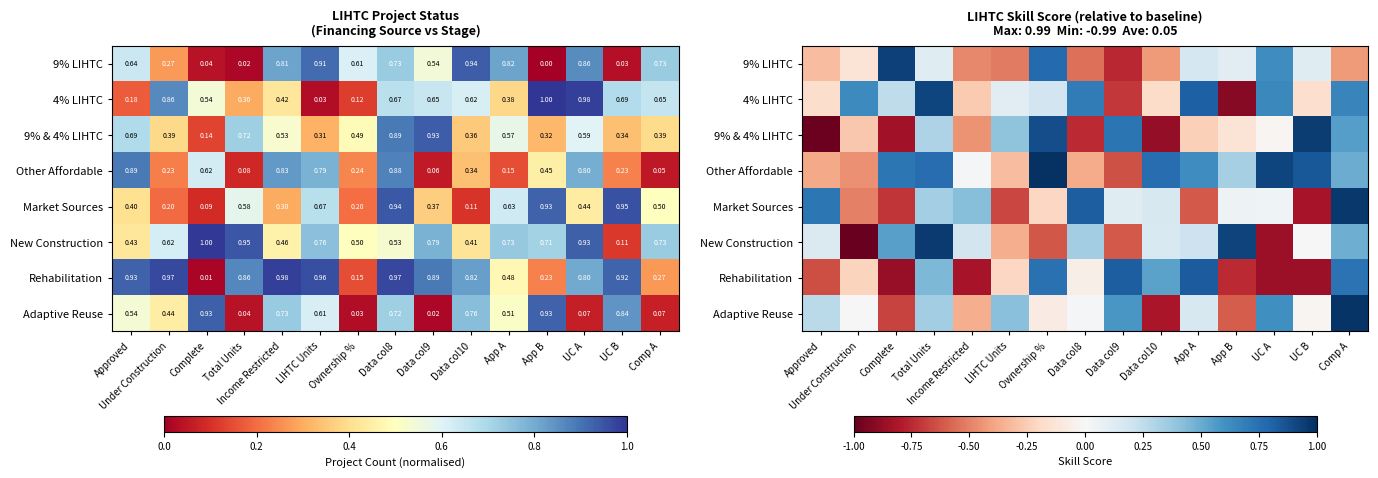

At which label does Market Sources first exceed 0?

Approved